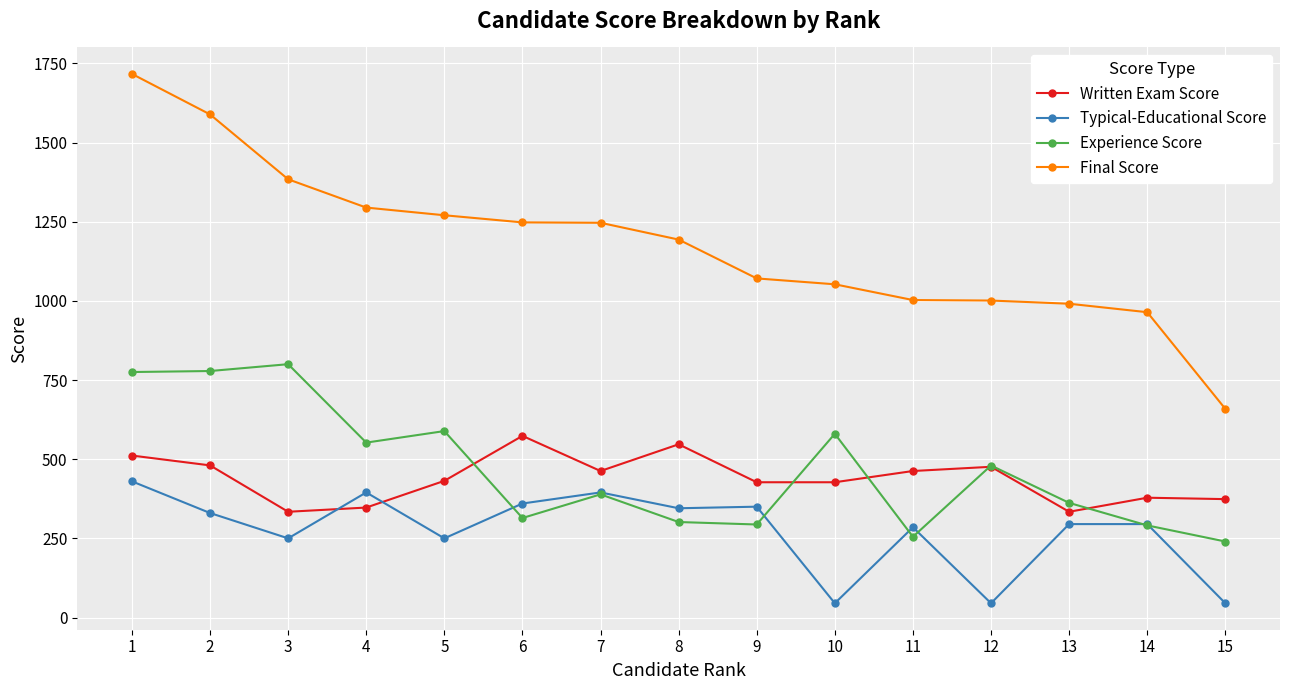

Rank the series by their maximum value, from highest to lowest.

Final Score, Experience Score, Written Exam Score, Typical-Educational Score